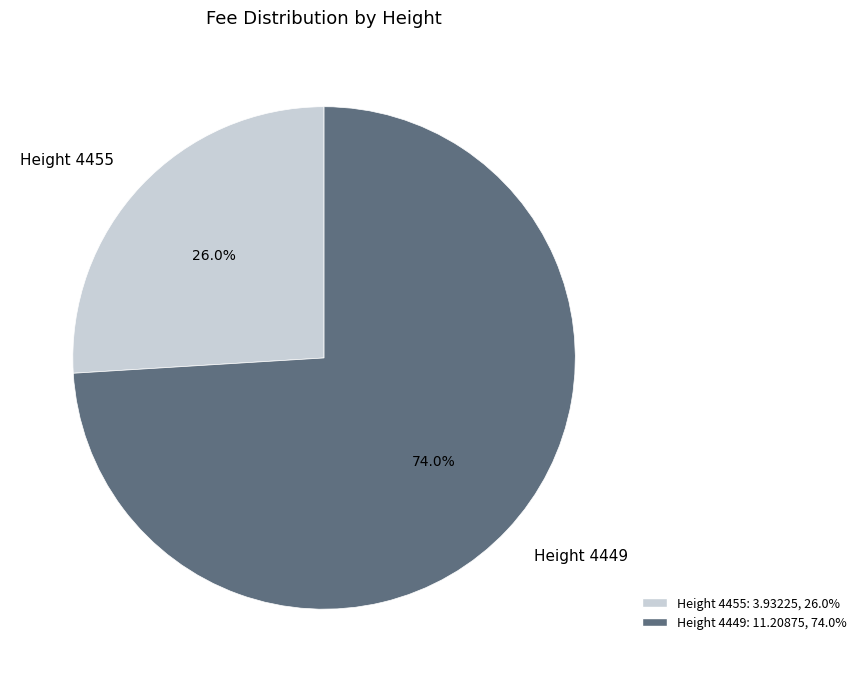

Is there any slice that represents more than half of the pie?

Yes